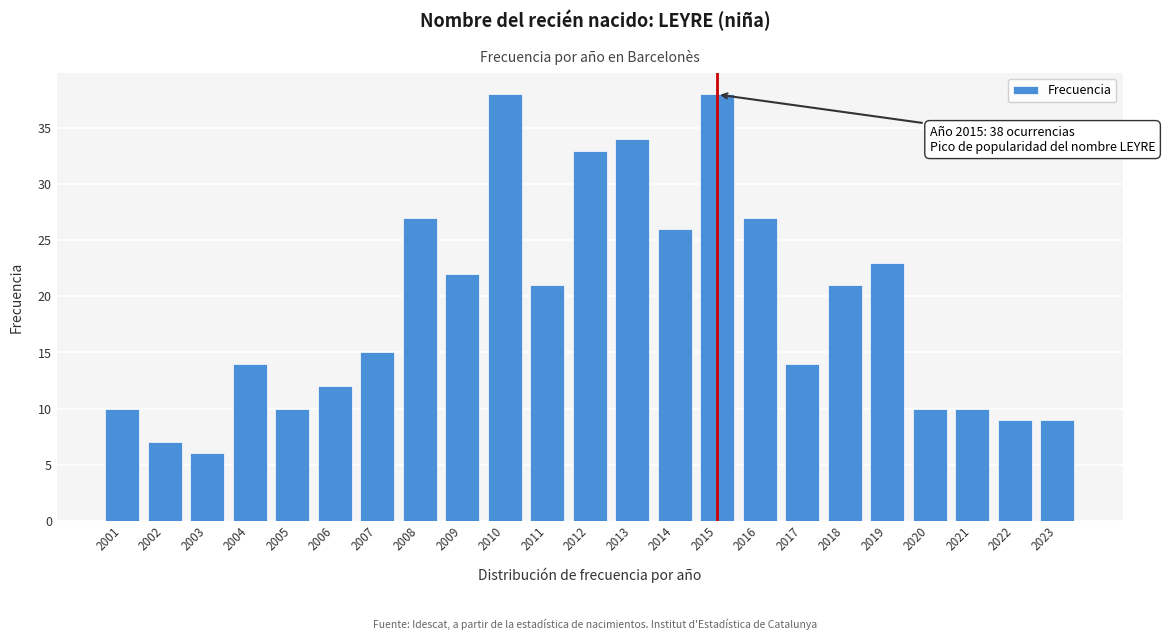

Reading left to right, extract all data points from this chart.

2001=10	2002=7	2003=6	2004=14	2005=10	2006=12	2007=15	2008=27	2009=22	2010=38	2011=21	2012=33	2013=34	2014=26	2015=38	2016=27	2017=14	2018=21	2019=23	2020=10	2021=10	2022=9	2023=9